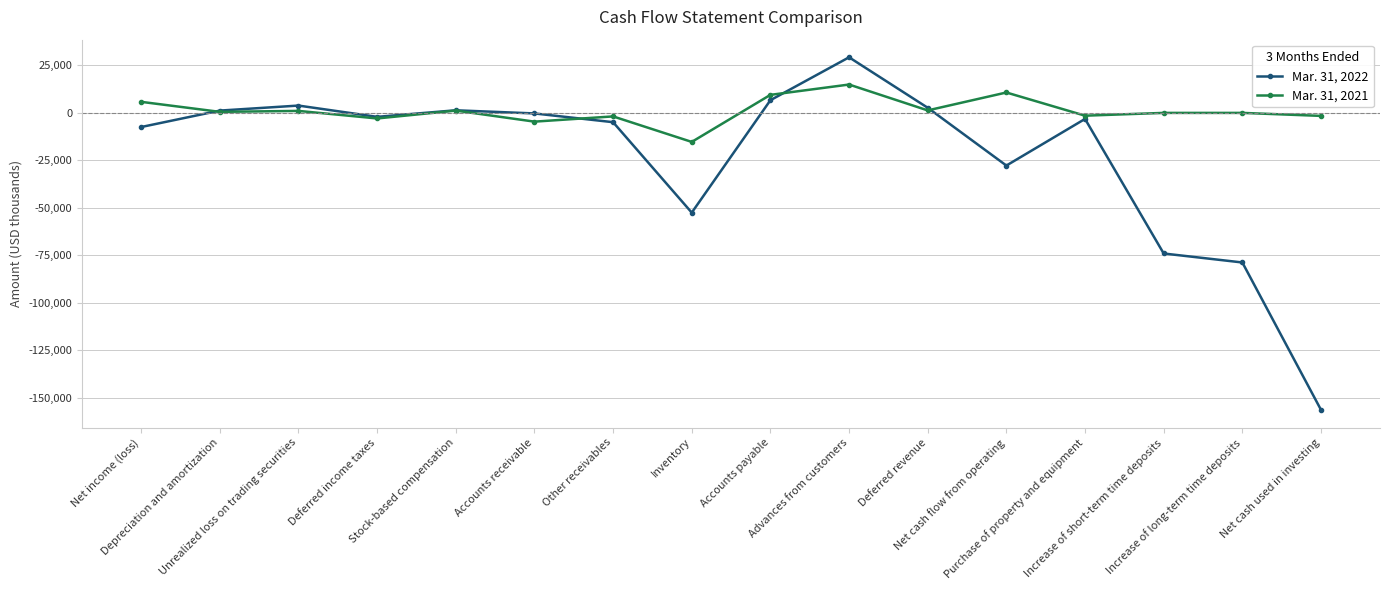

Is it true that Mar. 31, 2022 equals -108444 at Increase of long-term time deposits?

False